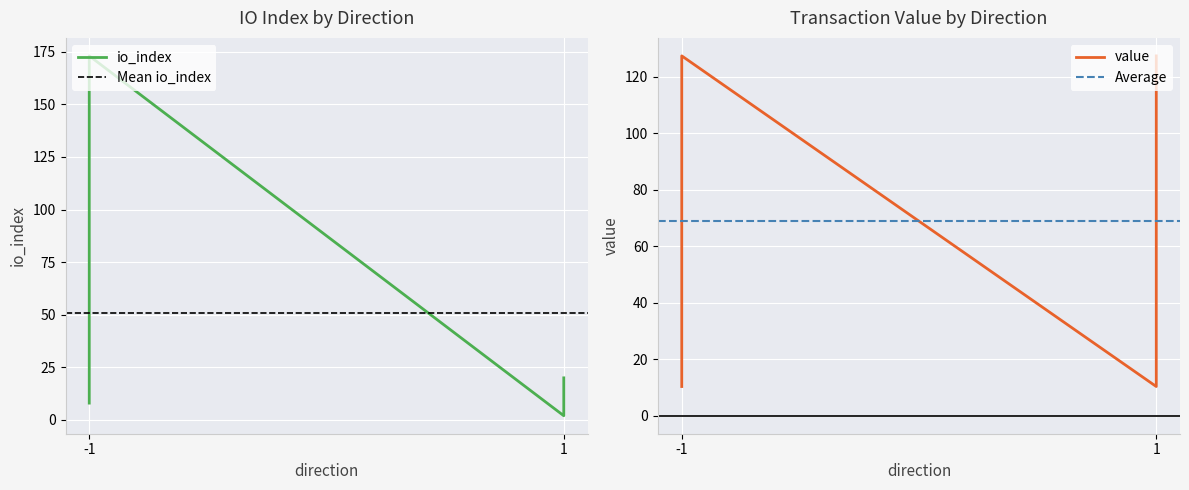

Is the value of io_index at 1 greater than the value of value at -1?

No